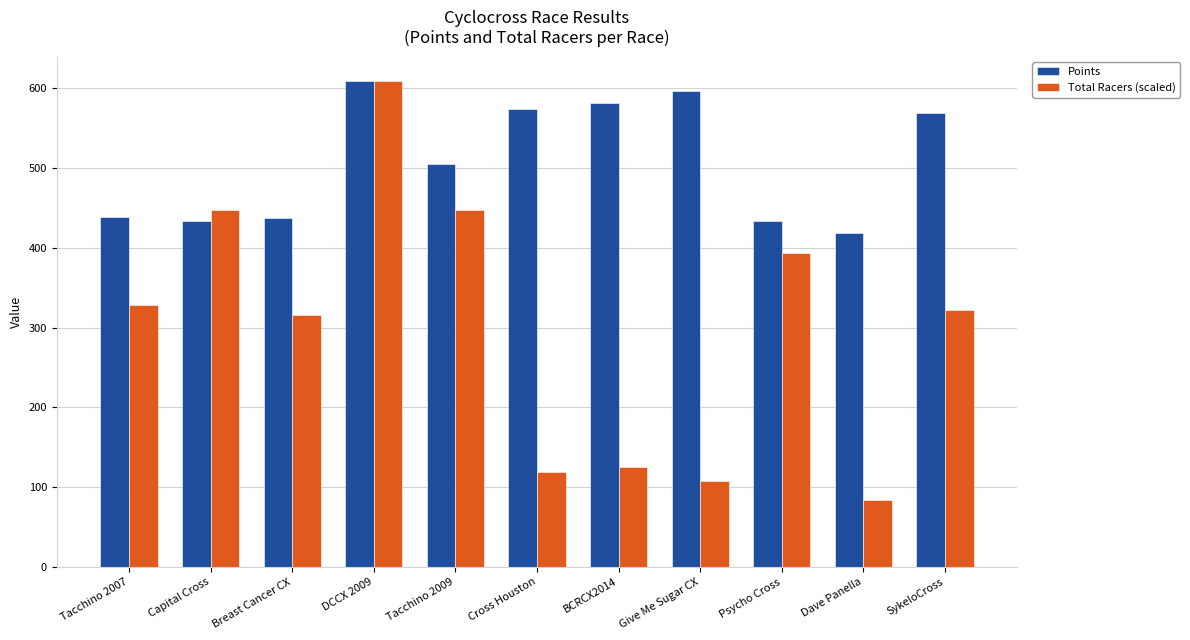

Which series has the largest total across all categories?

Points